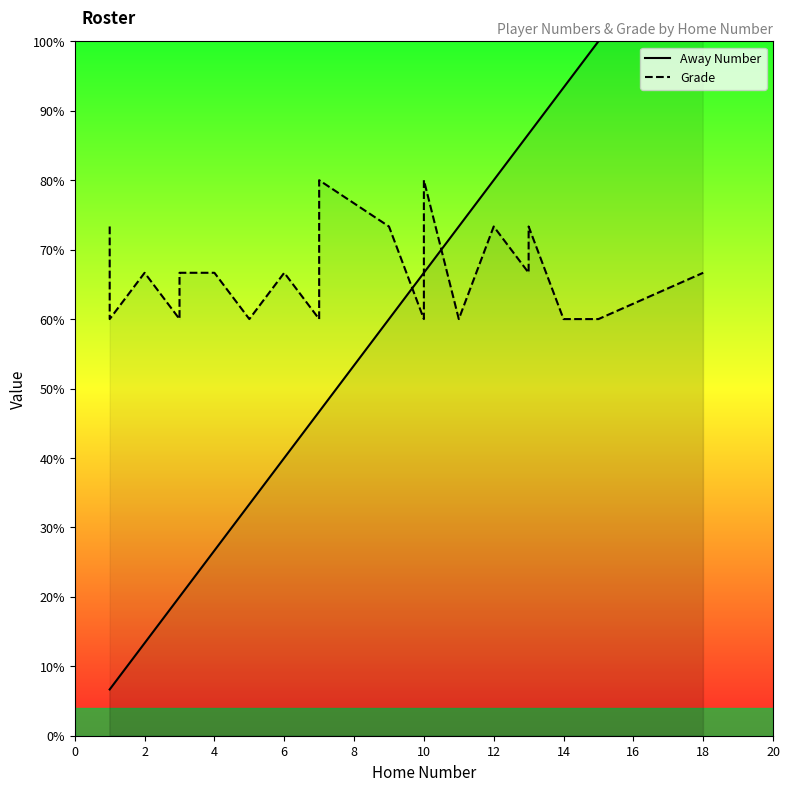

Rank the series at 4 from lowest to highest value.

Away Number, Grade